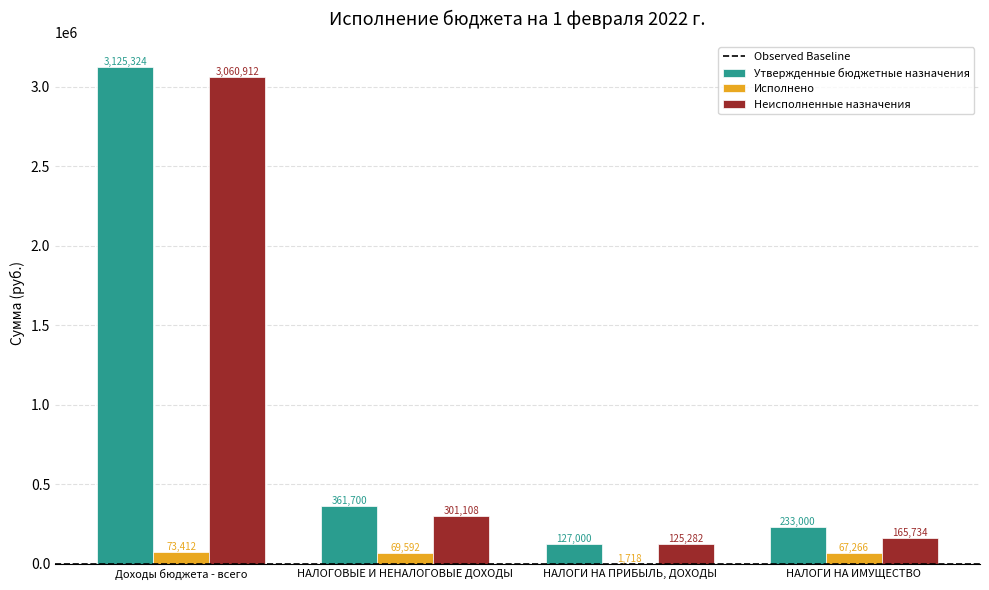

Between НАЛОГОВЫЕ И НЕНАЛОГОВЫЕ ДОХОДЫ and НАЛОГИ НА ПРИБЫЛЬ, ДОХОДЫ, which series saw the biggest shift?

Утвержденные бюджетные назначения